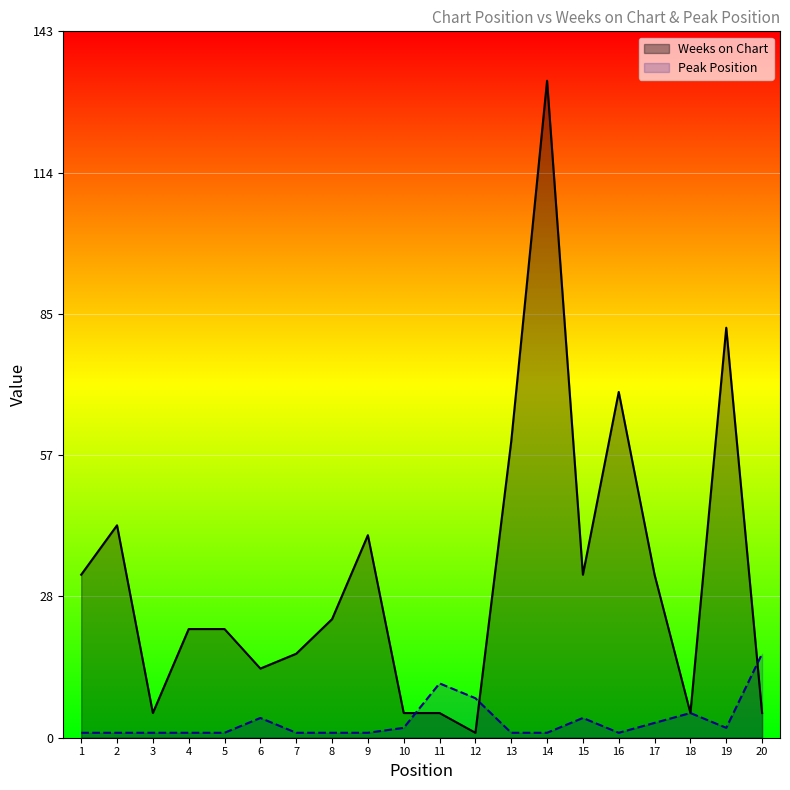

Which series has the largest total across all categories?

Weeks on Chart